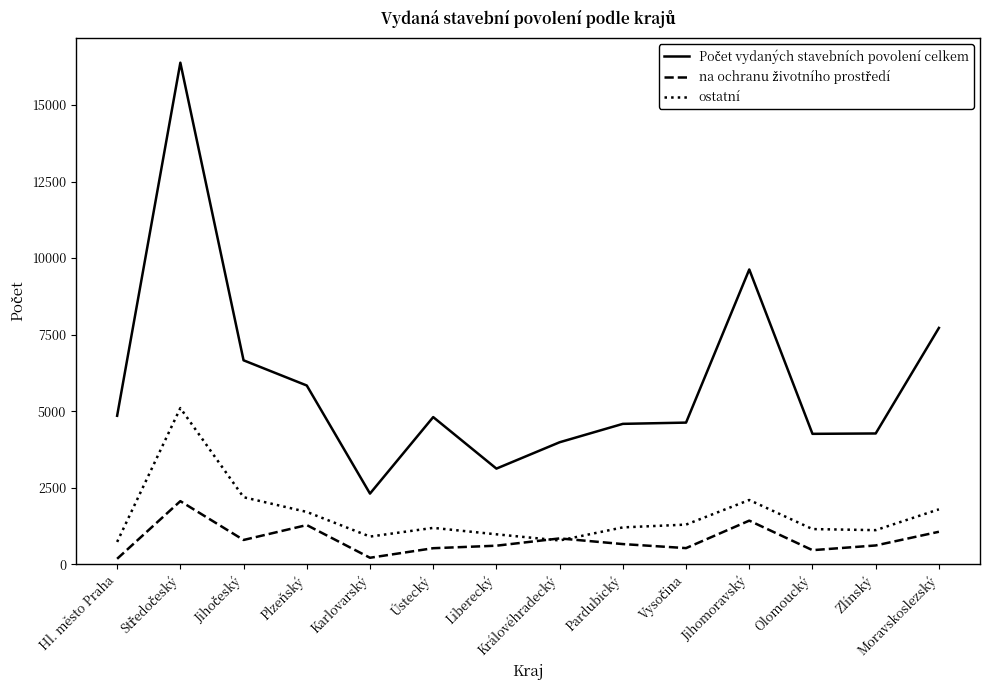

What is the maximum value for ostatní?

5100